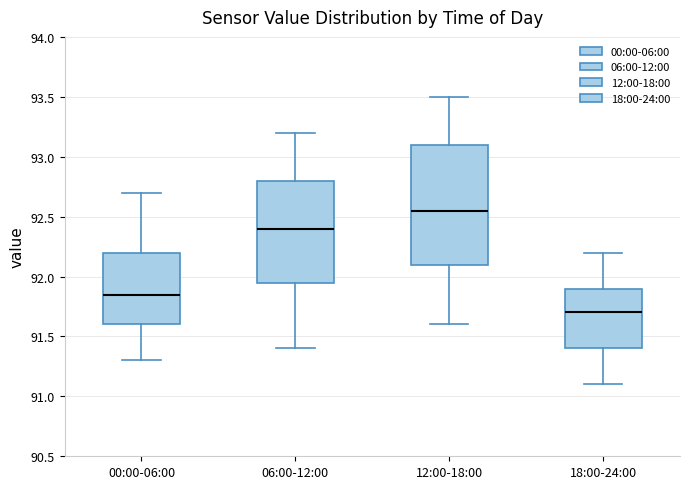

Which box has the highest median line?

12:00-18:00